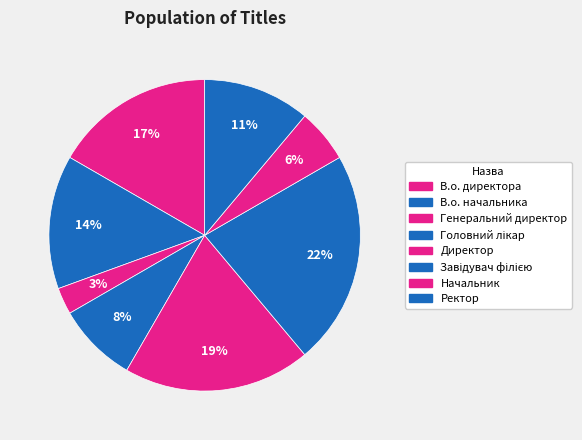

How many slices are in this pie chart?

8